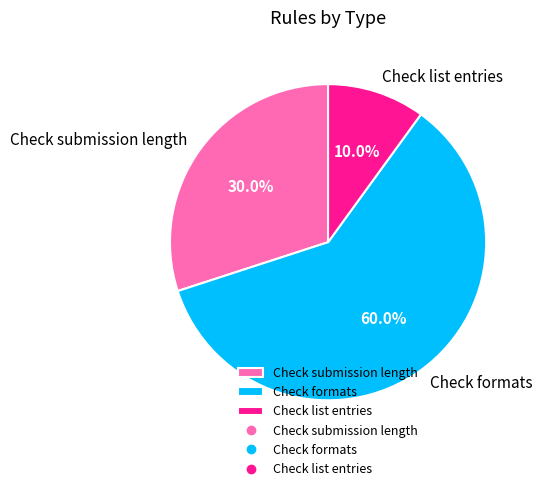

To the nearest percent, what is the difference between the Check formats and Check submission length slice percentages?

30%